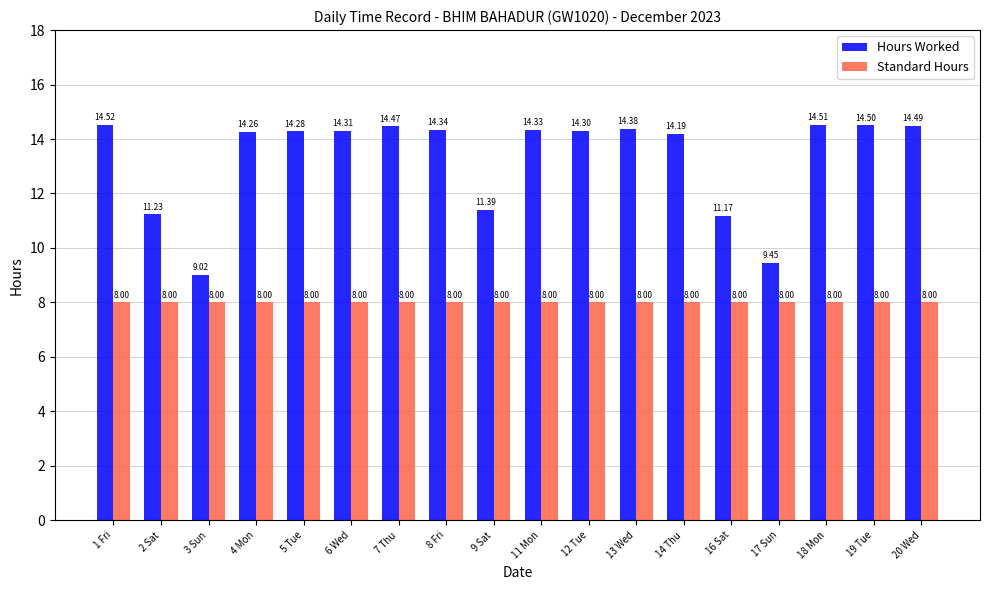

True or false: Hours Worked has a value of 14.3 at 5 Tue.

True